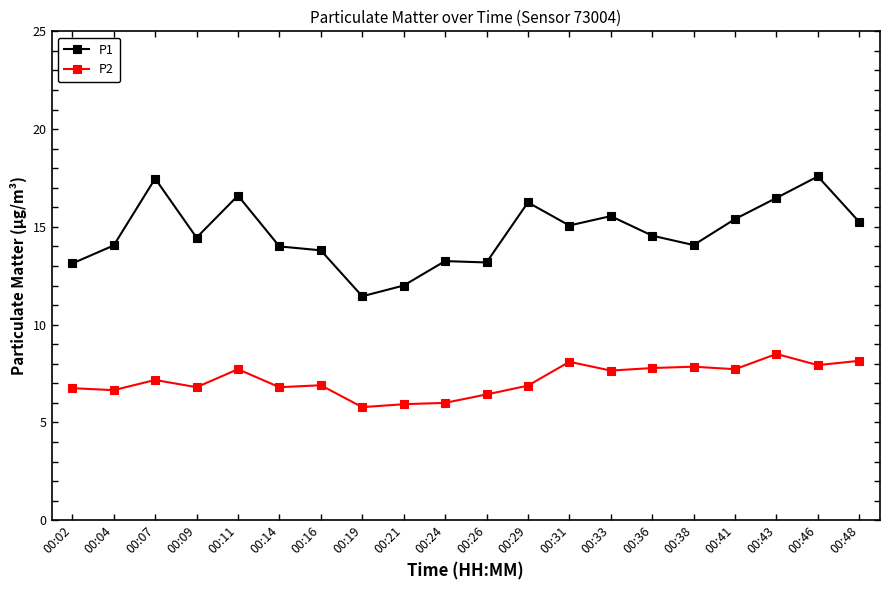

List the series in order of their overall mean, highest first.

P1, P2